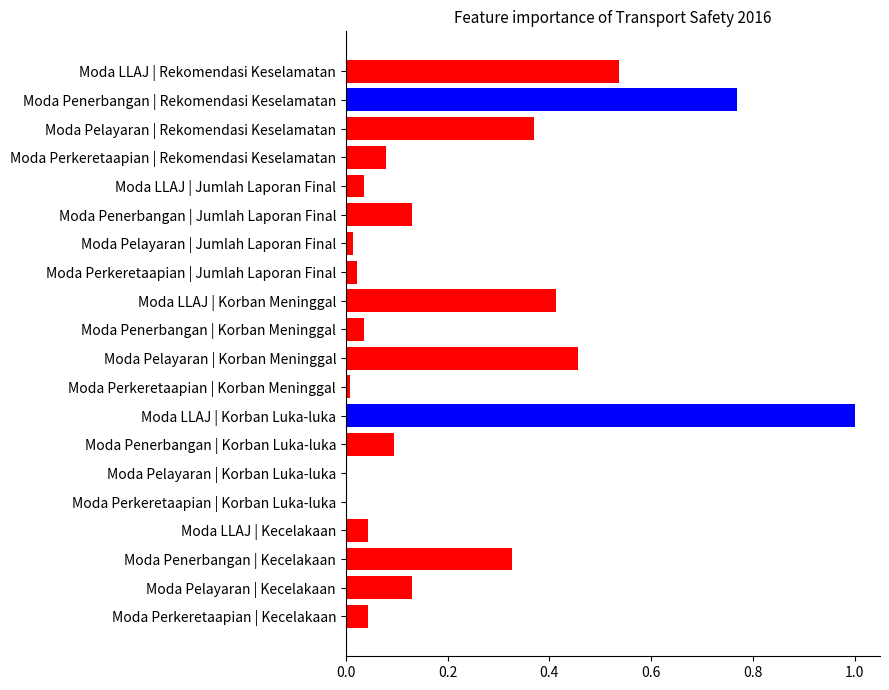

Between Moda Perkeretaapian | Korban Luka-luka and Moda LLAJ | Kecelakaan, which is larger?

Moda LLAJ | Kecelakaan